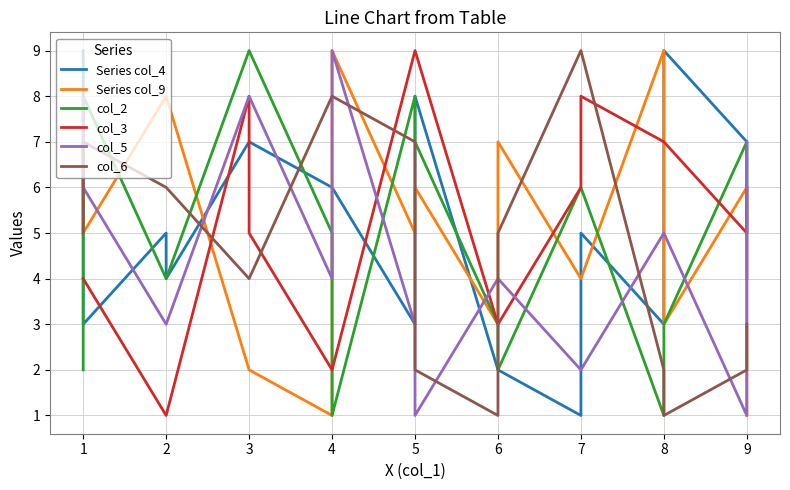

What is the sum of the col_5 values at 2 and 1?

9